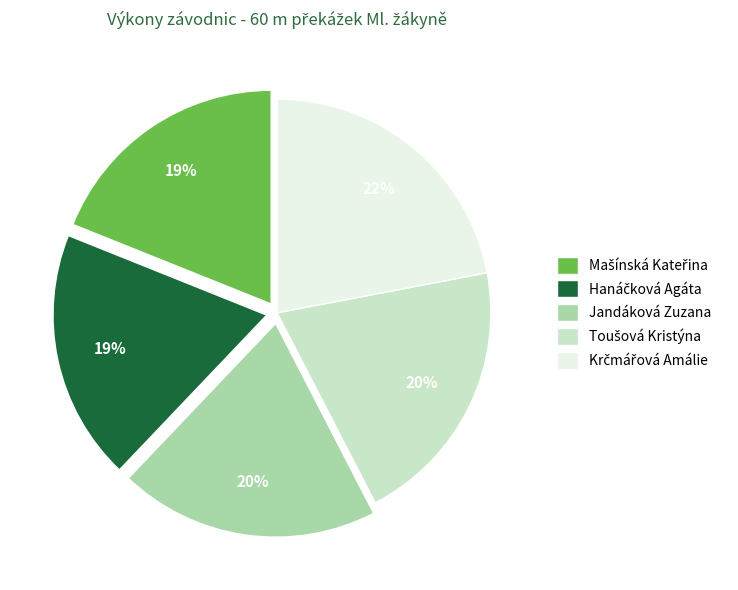

The Jandáková Zuzana slice represents 20% of the pie. True or false?

True